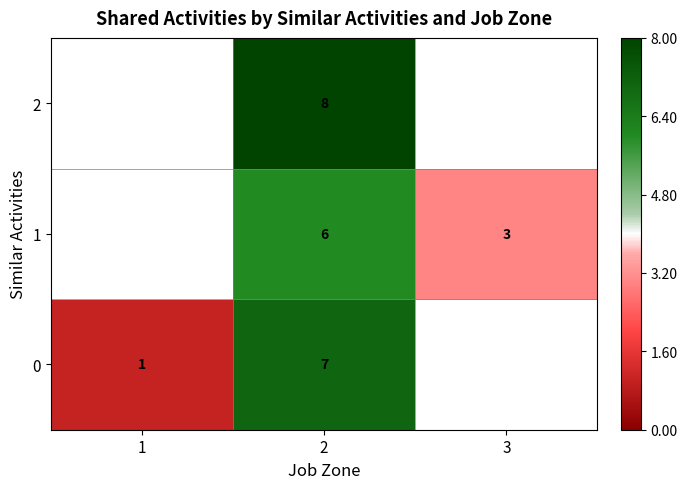

What is the spread (max minus min) of values at 2?

2